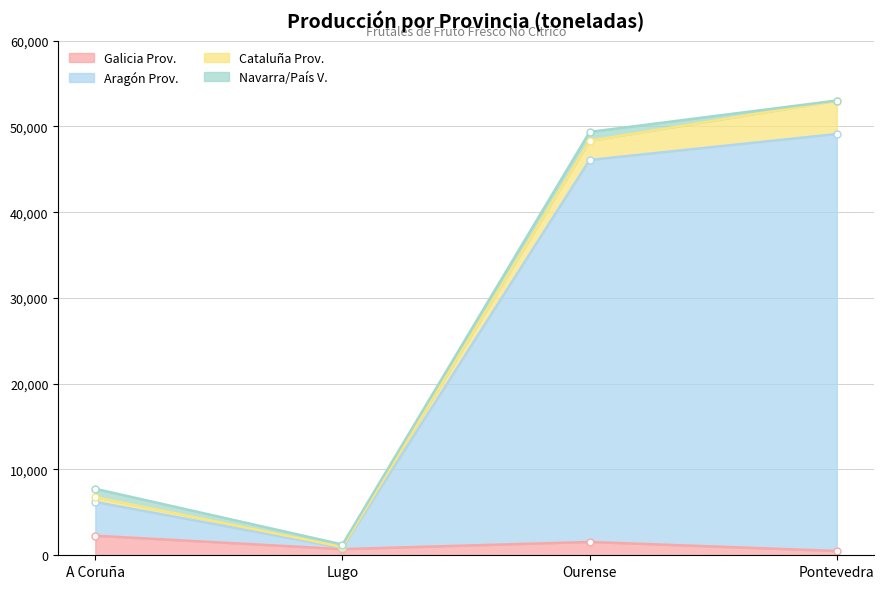

True or false: Galicia Prov. has more than 1 interior local peaks.

False